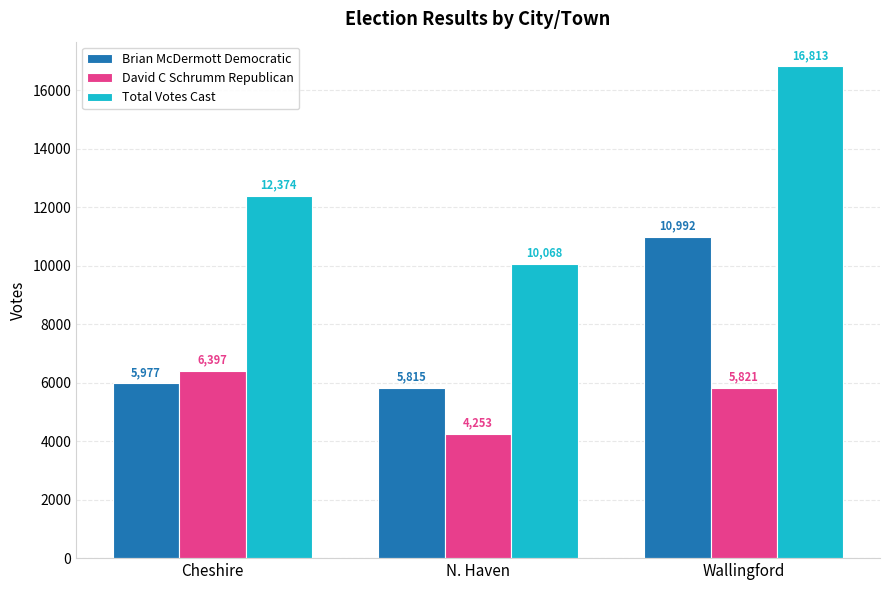

Which series has the largest total across all categories?

Total Votes Cast